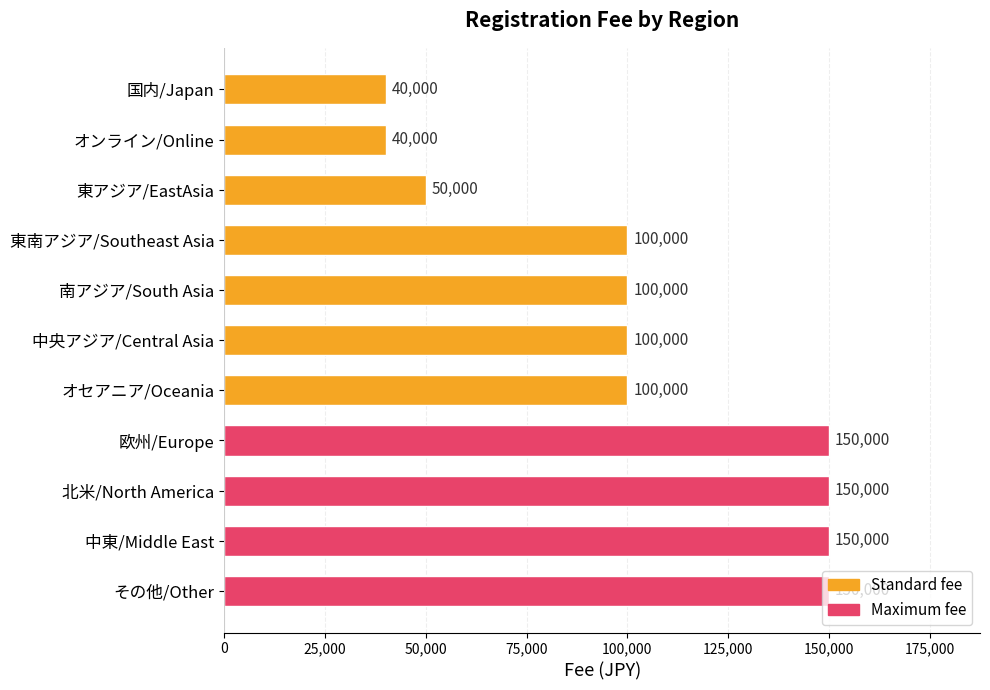

What is the label of the 3rd bar from the bottom?

北米/North America